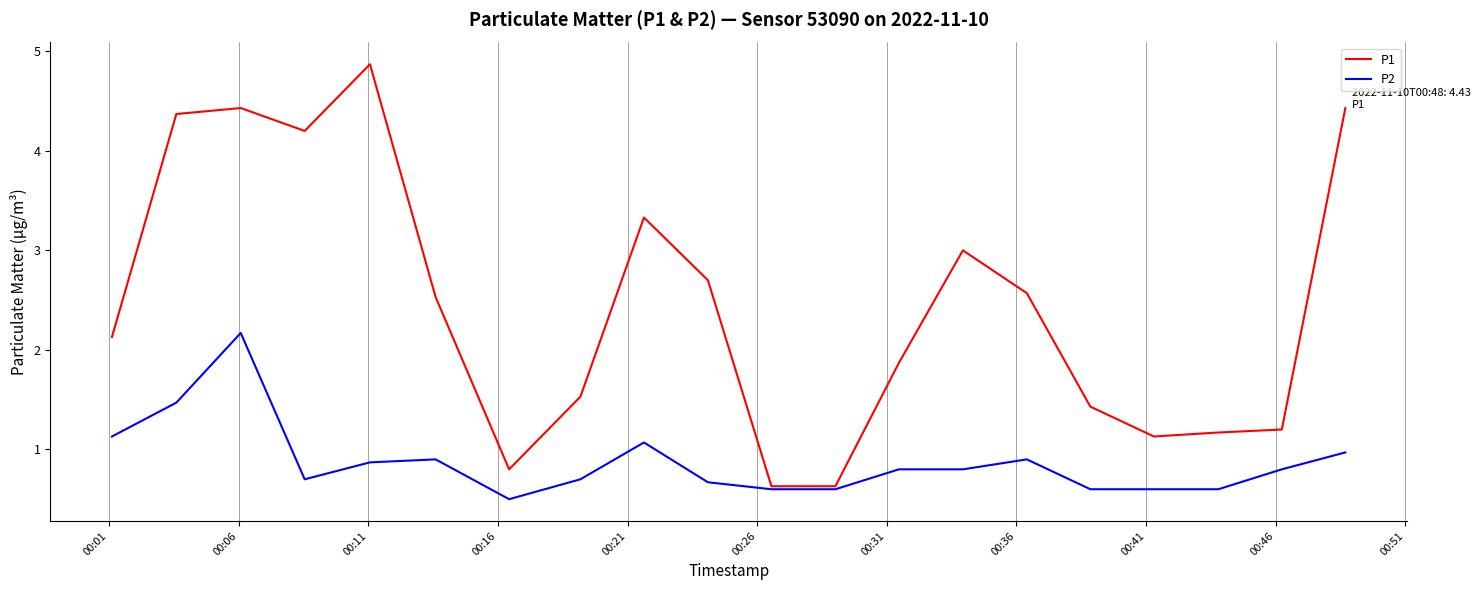

Rank the series by their average value, from lowest to highest.

P2, P1